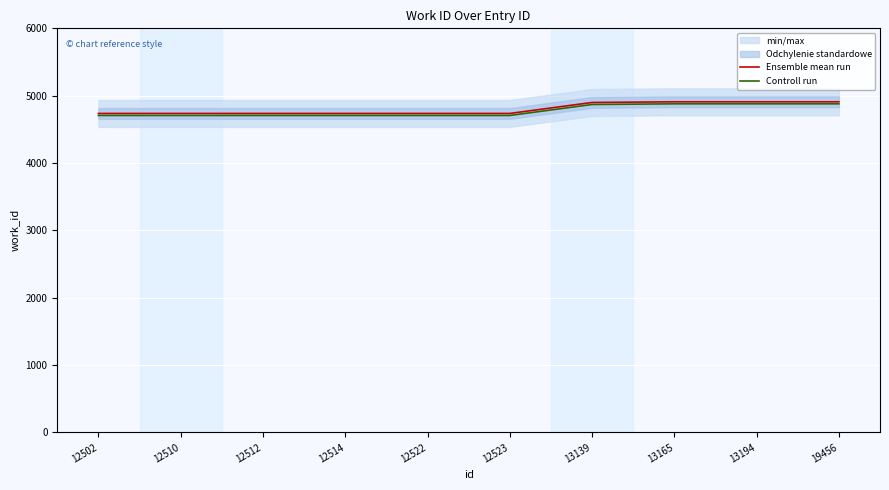

What is the minimum value for Controll run?

4706